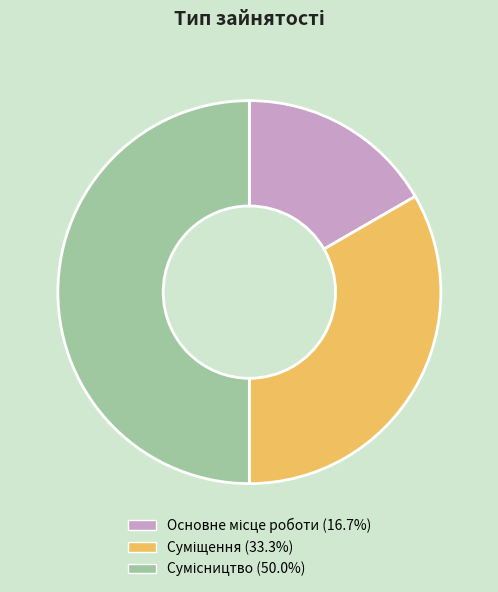

Combined, do Сумісництво and Основне місце роботи account for over 50%?

Yes